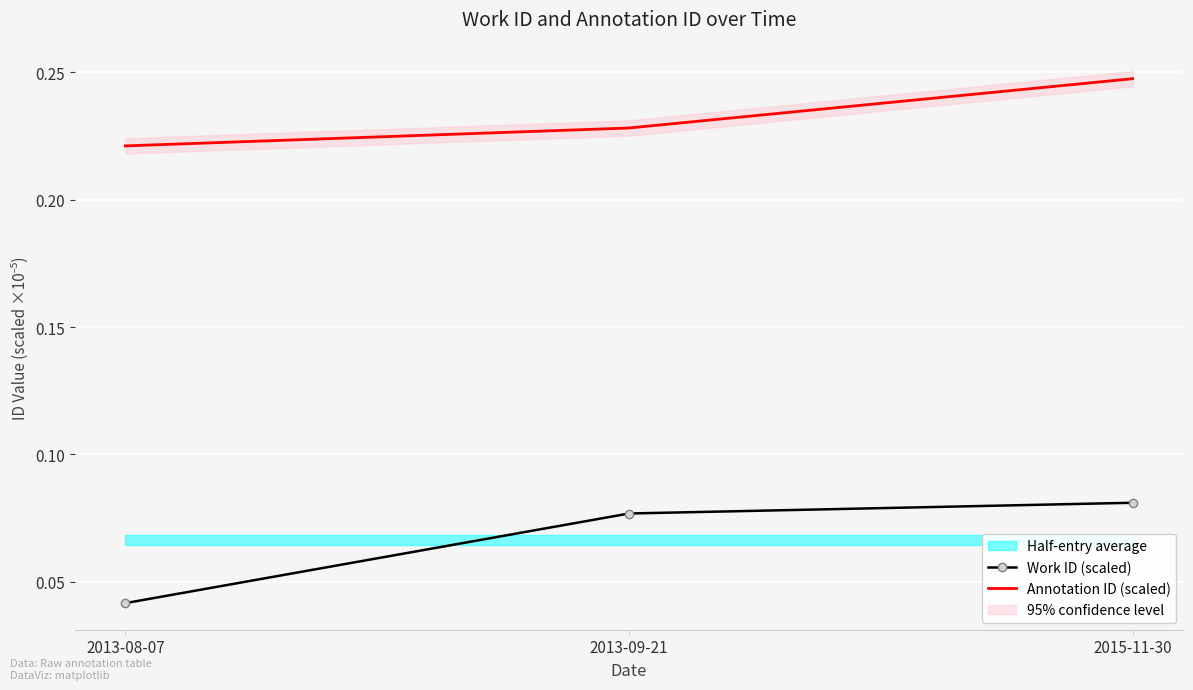

Is the value of Work ID (scaled) at 2015-11-30 greater than the value of Annotation ID (scaled) at 2013-08-07?

No